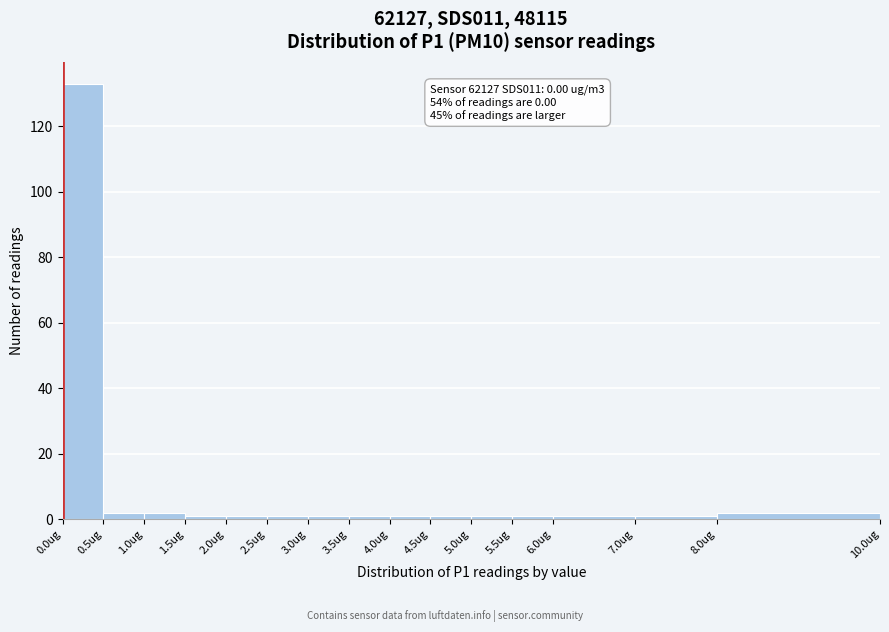

Over which range of the x-axis is the bar tallest?

0.0 to 0.5